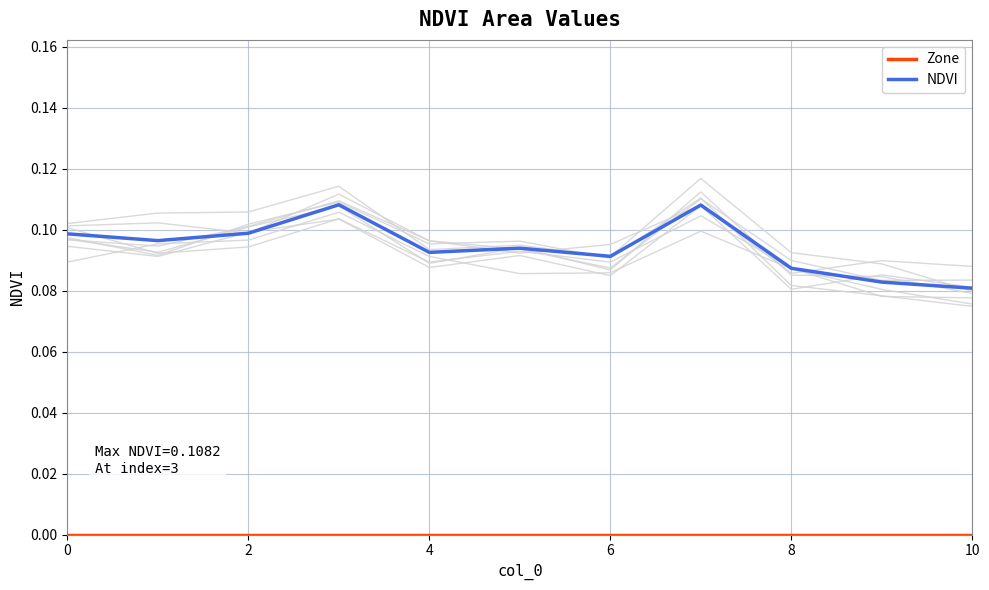

At how many categories does at least one series exceed 0?

11